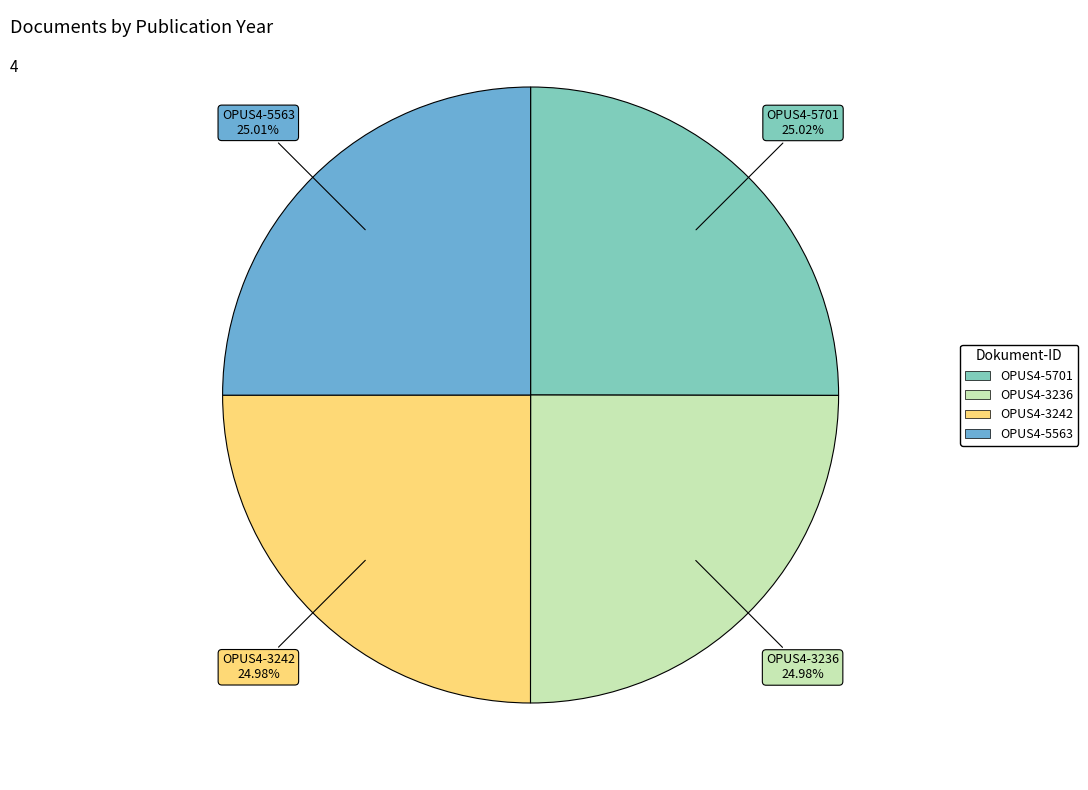

Does OPUS4-3236 account for over 50% of the chart?

No